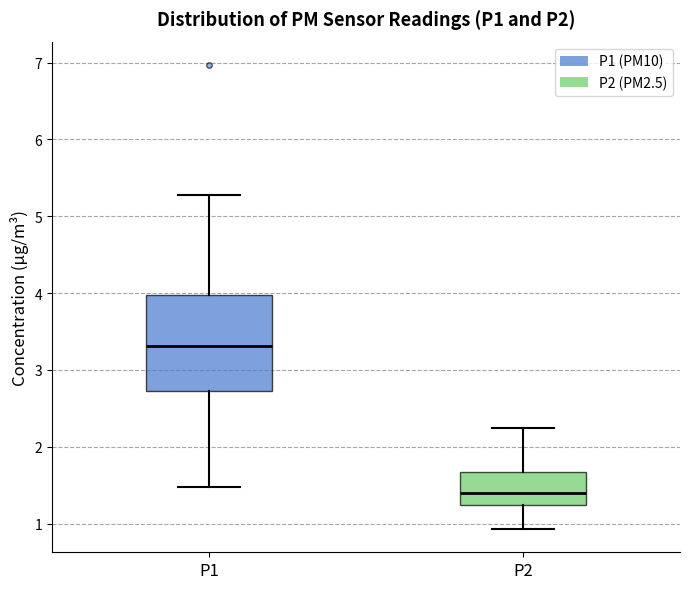

Which box is the tallest, from its lower edge to its upper edge?

P1